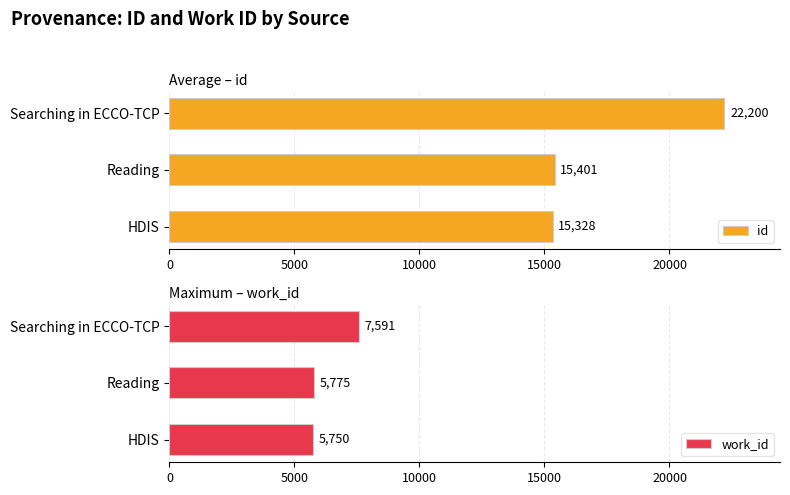

How many bars are there in total?

6